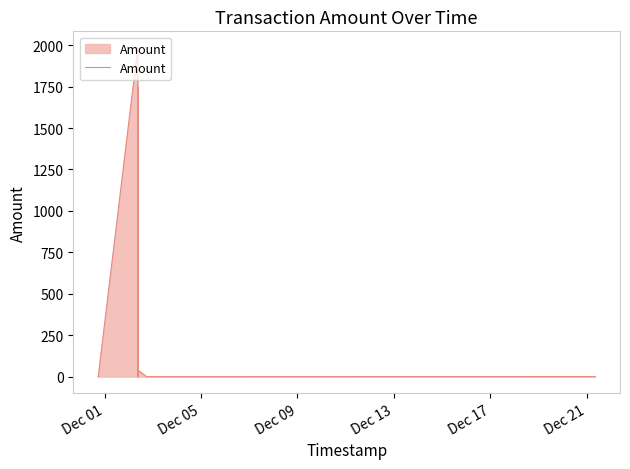

True or false: the data shows 1100.5 at Dec 05.

False